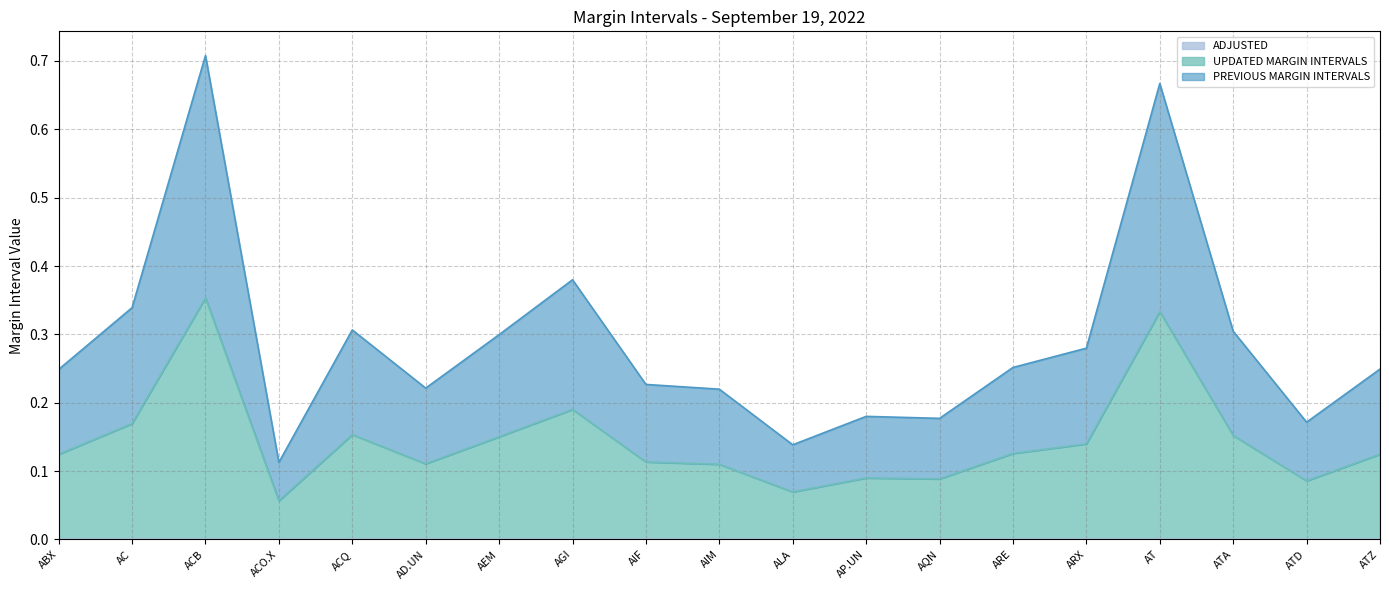

At which category does UPDATED MARGIN INTERVALS reach its first local peak?

ACB